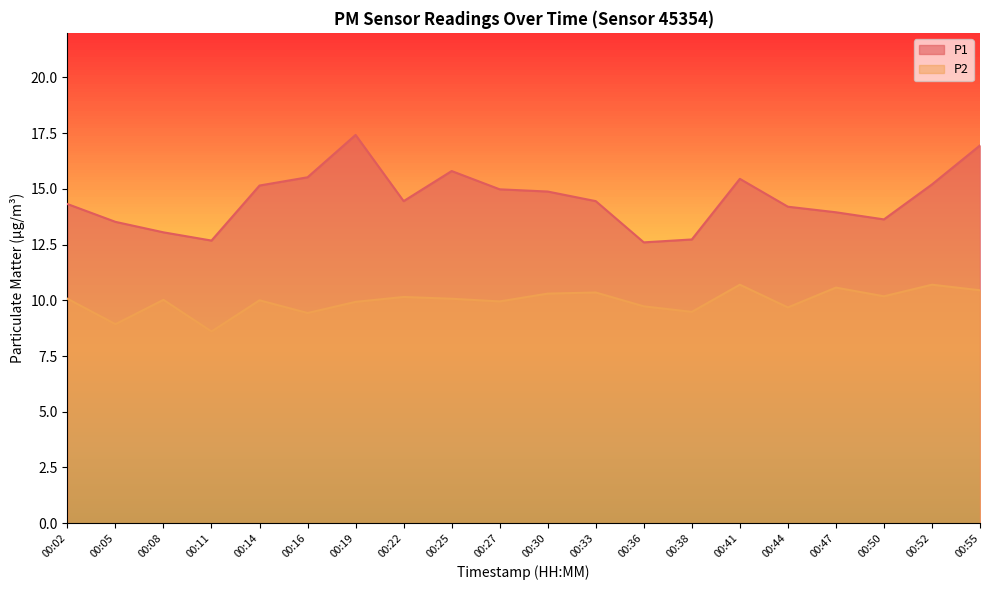

At how many categories does at least one series exceed 16?

2